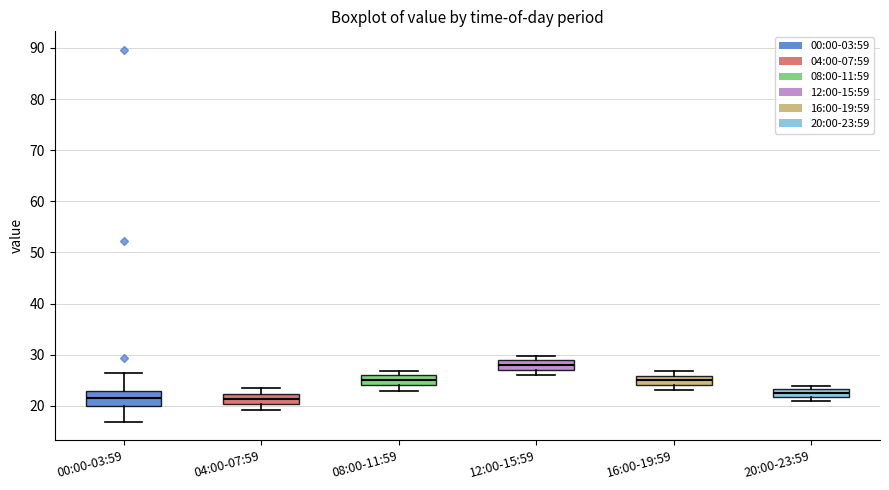

Where is the upper edge of the box for 20:00-23:59 on the y-axis? The values are not printed on the chart, so give them approximately, as read against the axis.

23